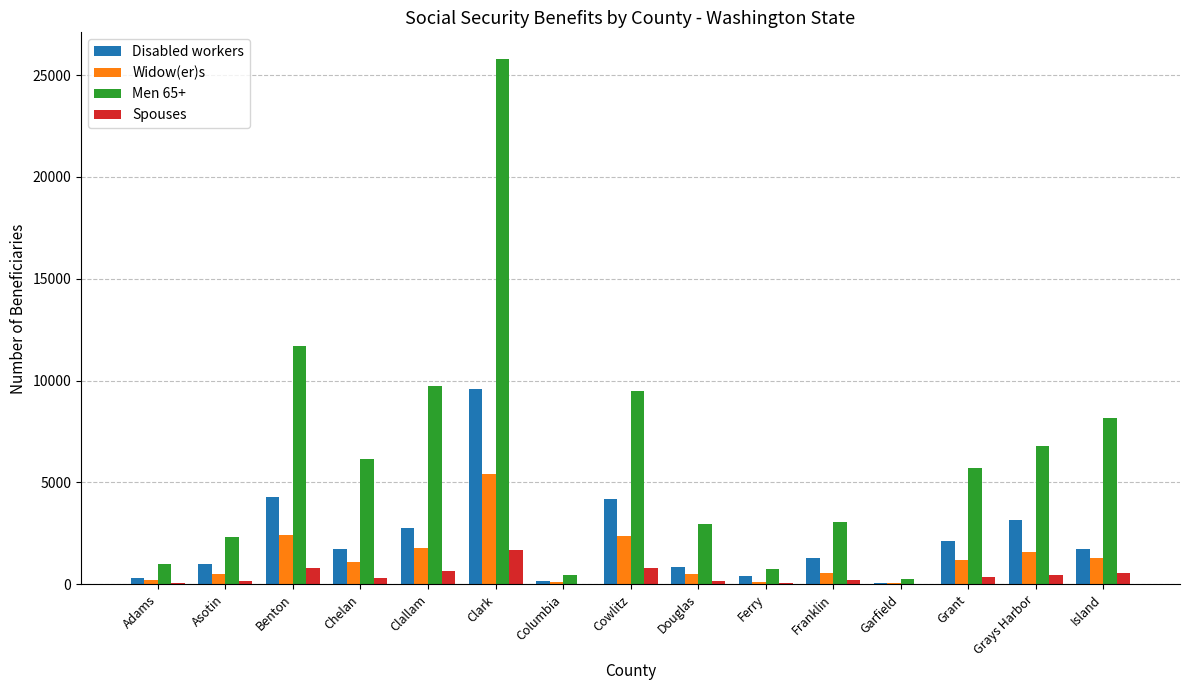

What is the sum of all Widow(er)s values?

19252